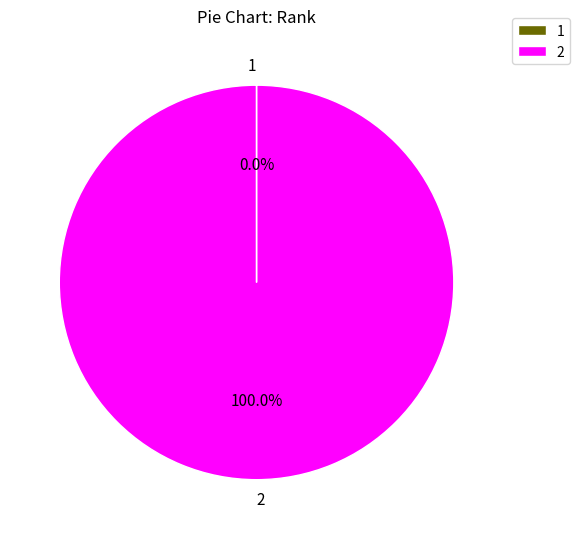

Is there any slice that represents more than half of the pie?

Yes